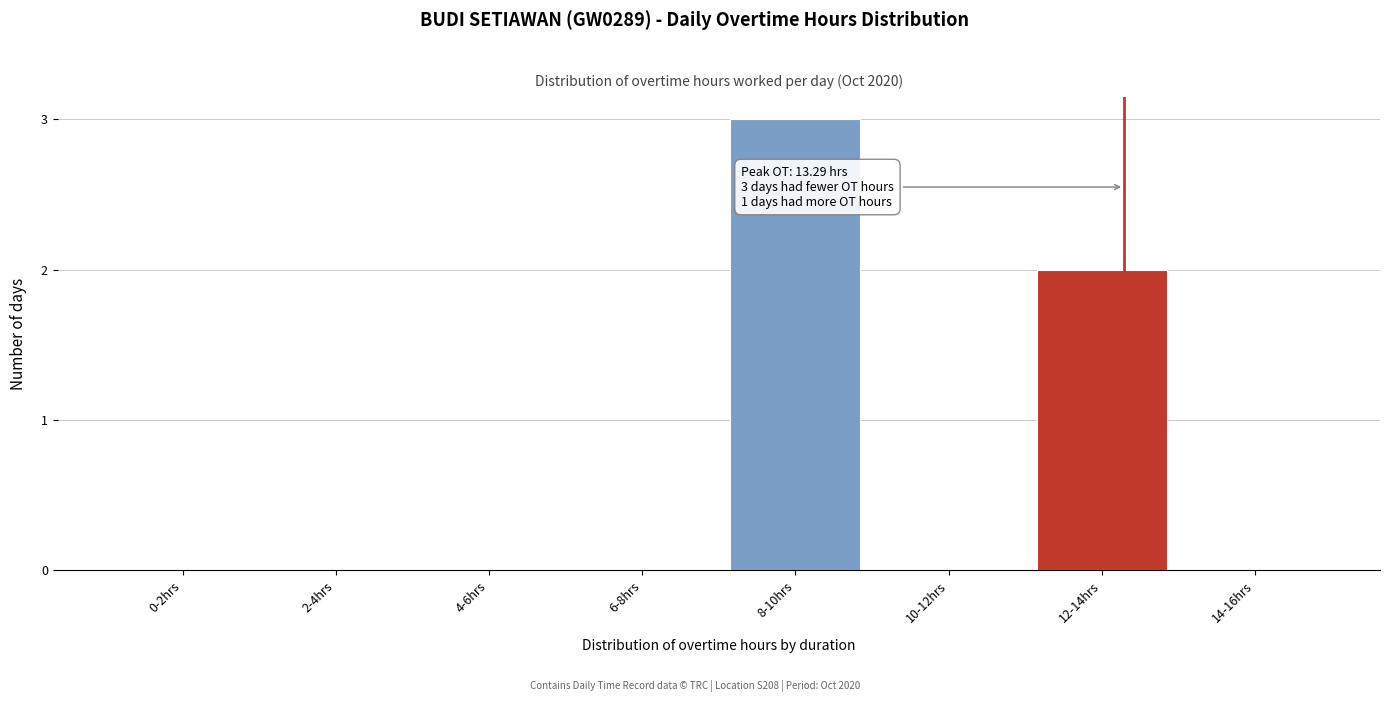

Reading right to left, what are all the values shown in this chart?

14-16hrs=0	12-14hrs=2	10-12hrs=0	8-10hrs=3	6-8hrs=0	4-6hrs=0	2-4hrs=0	0-2hrs=0